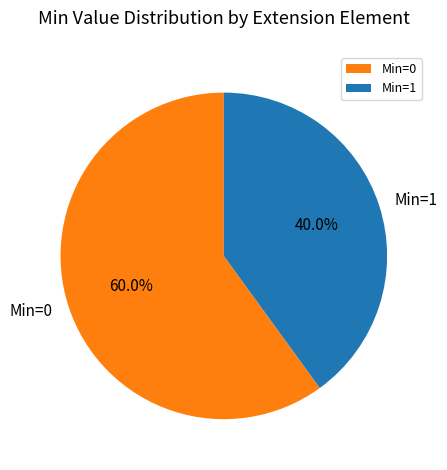

Rank the categories by value from highest to lowest.

Min=0, Min=1